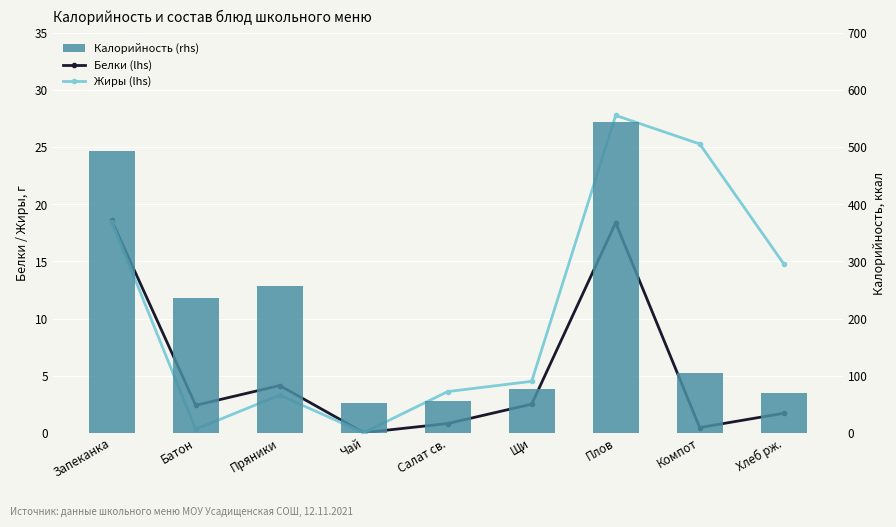

Which category has the highest value in the Белки (lhs) series?

Запеканка